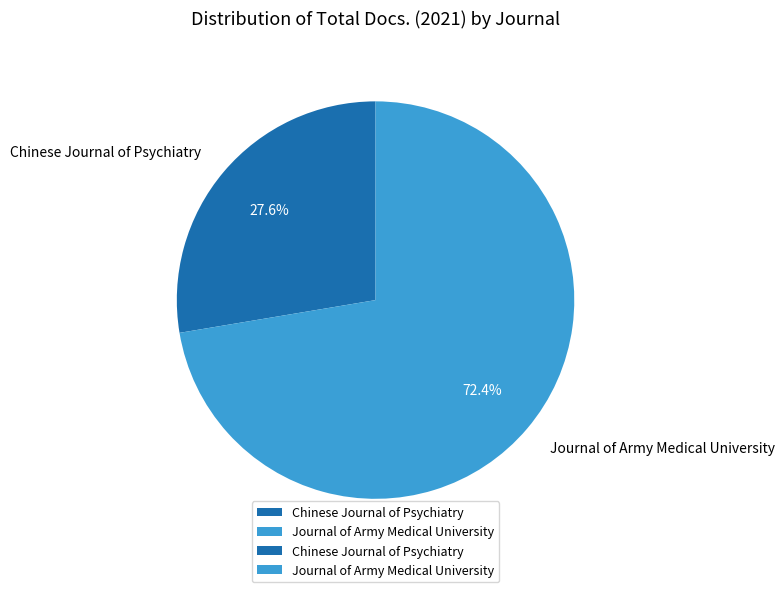

Count the number of slices in the pie.

2